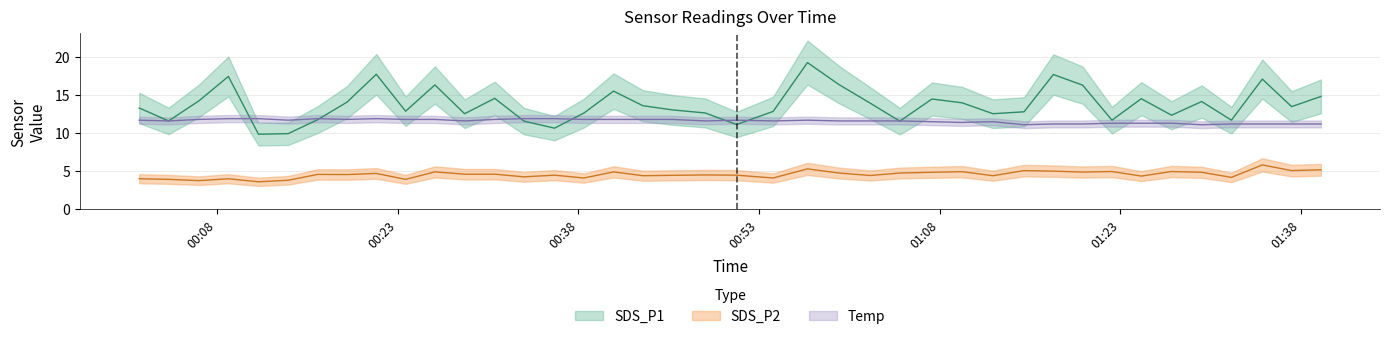

Which label corresponds to the largest value in the chart?

2022/06/14 00:57:01